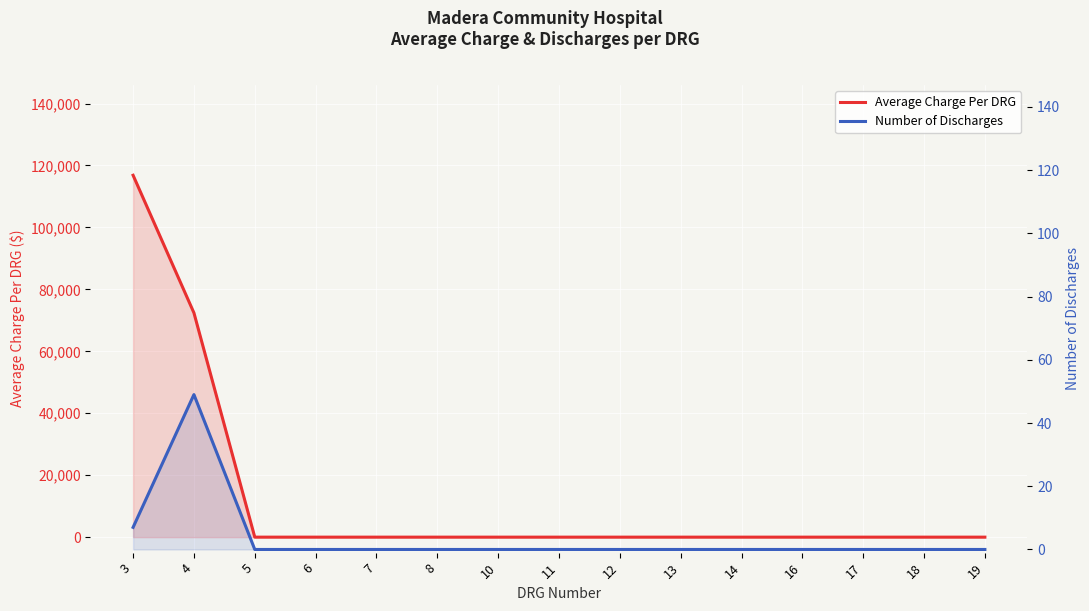

What is the sum of all Number of Discharges values?

56.0